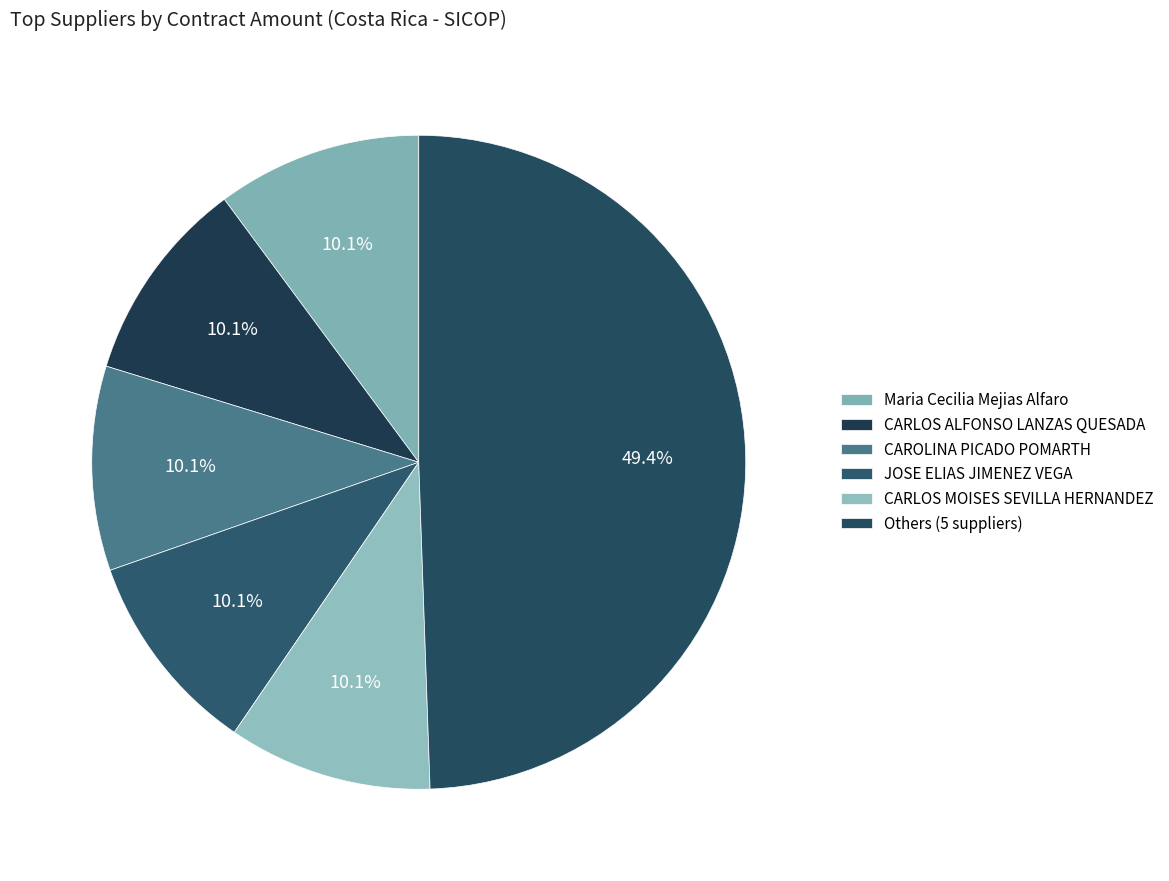

Does Maria Cecilia Mejias Alfaro represent more than half of the total?

No